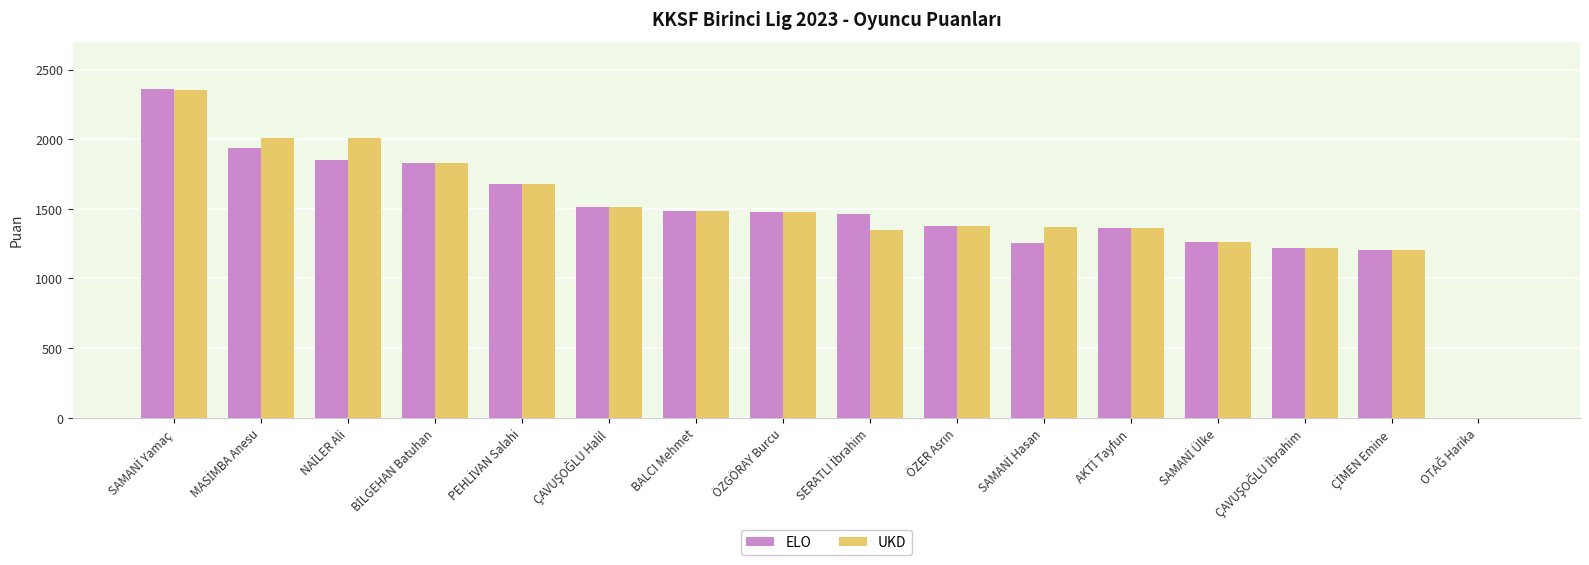

What is the sum of all UKD values?

23485